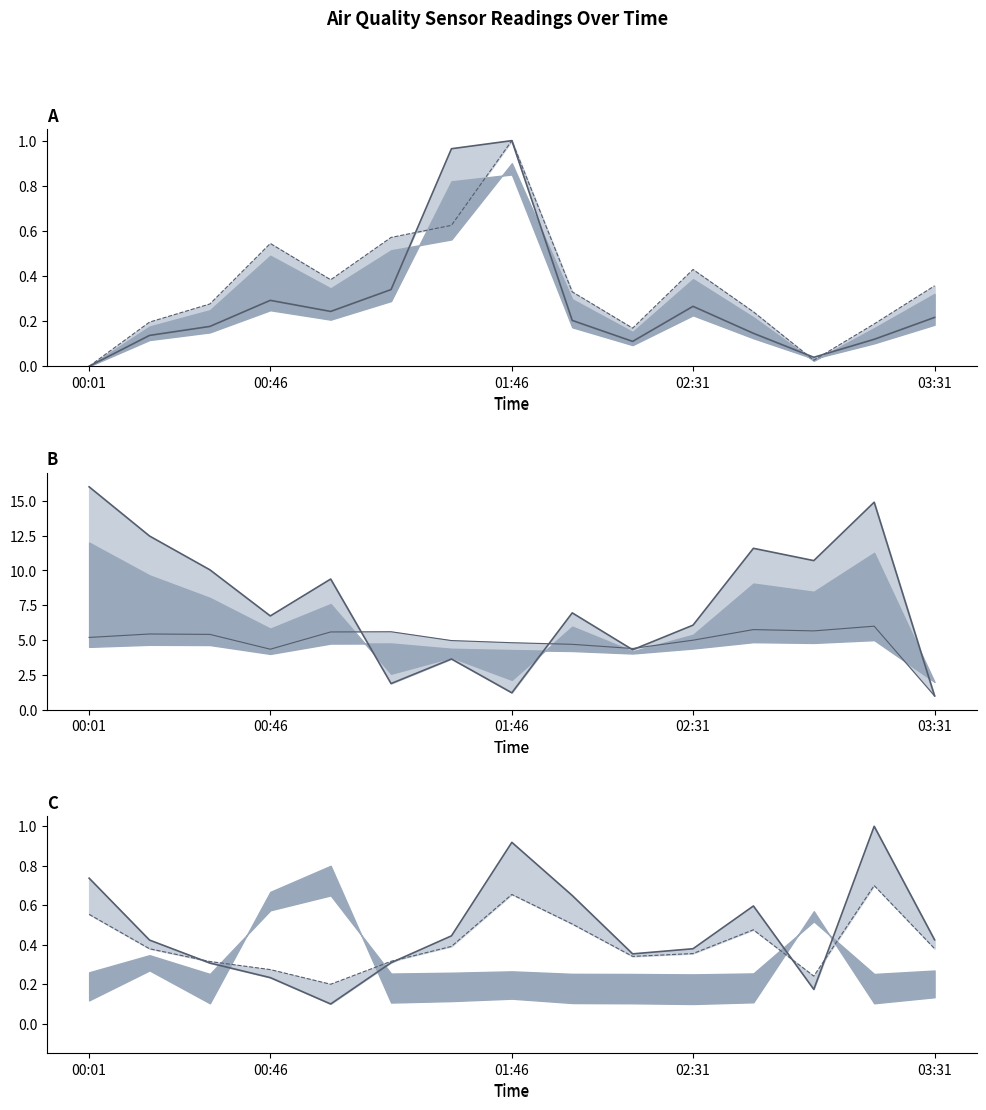

What is the sum of the SDS_P1 values at 01:46 and 03:31?

1.2